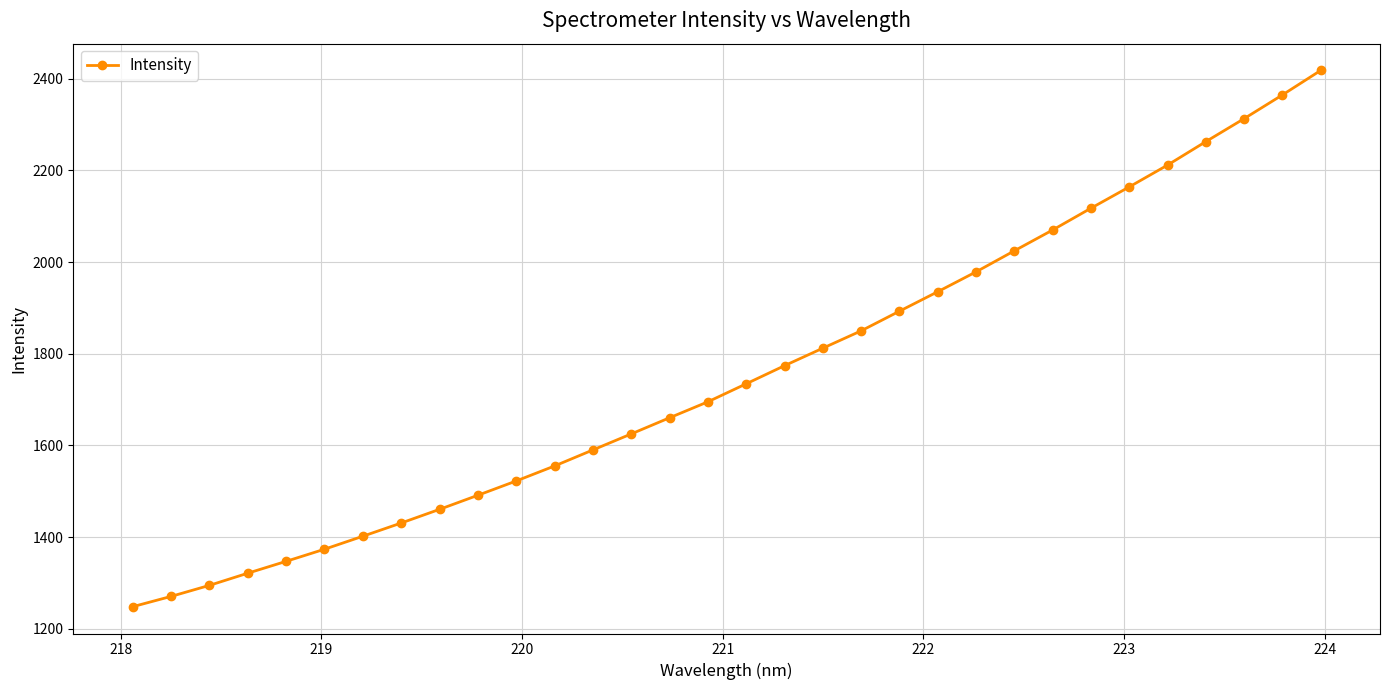

What is the maximum value shown in the chart?

2418.3